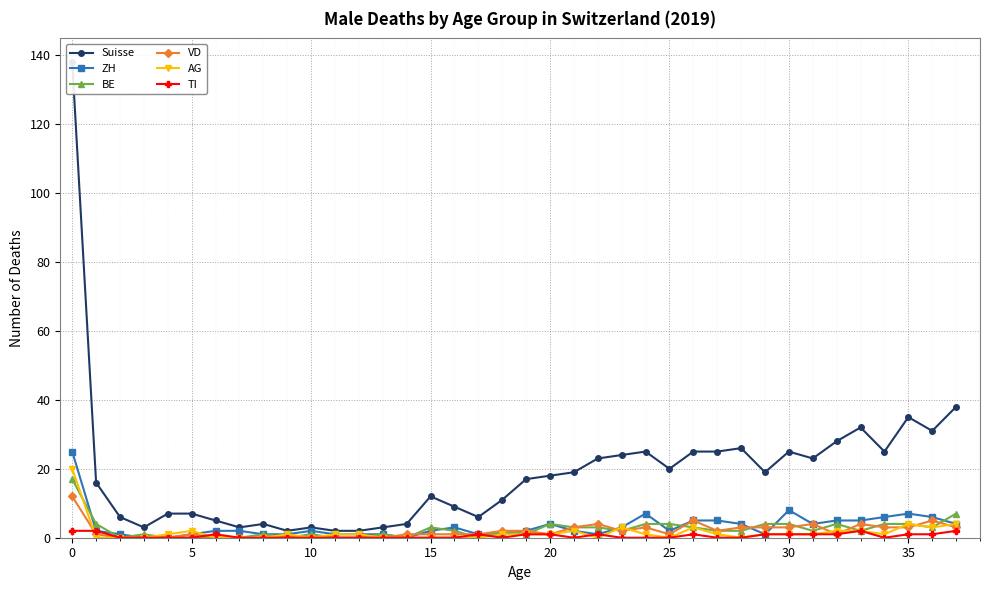

The Suisse series shows 37 at 23. True or false?

False